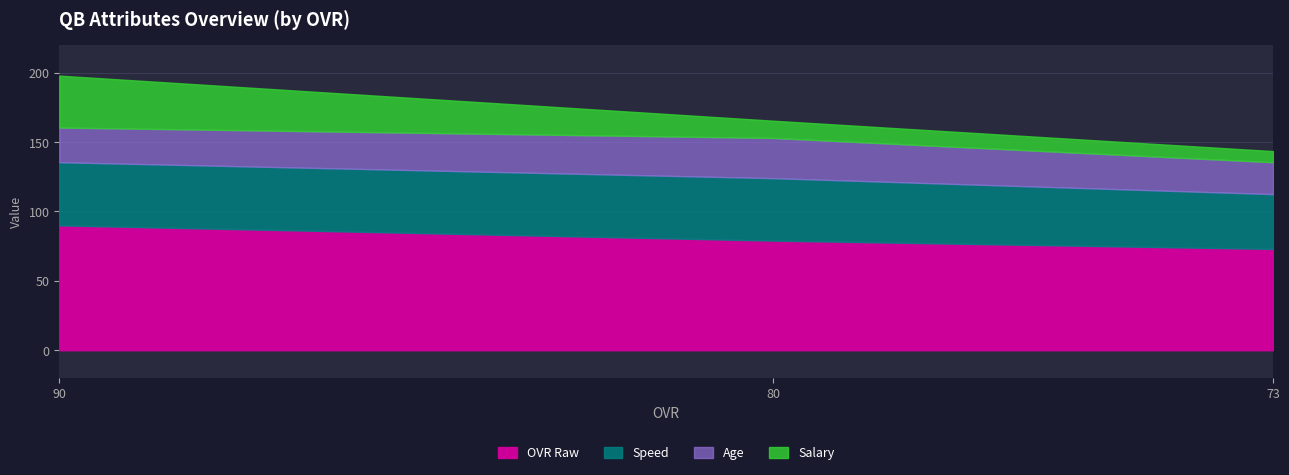

How many data points in age are less than 25?

1